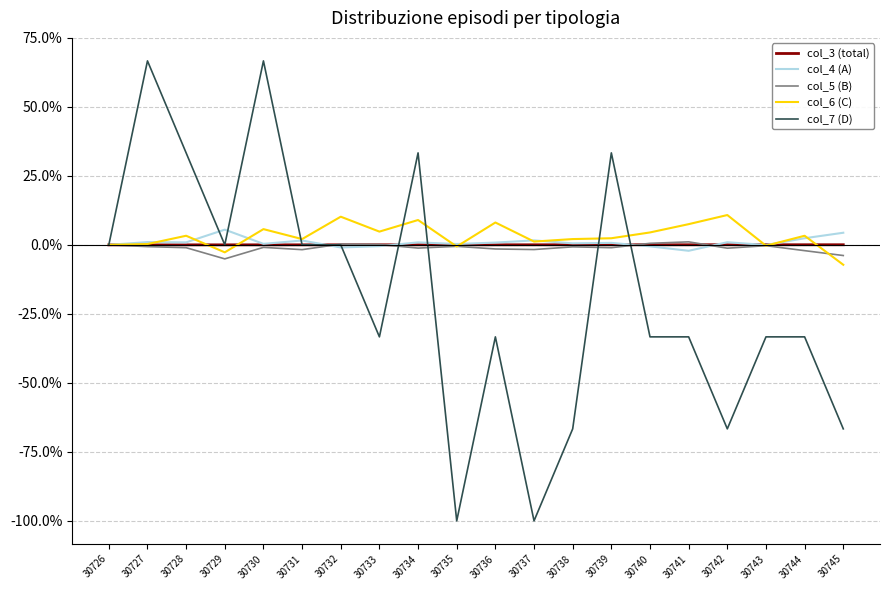

At which label does col_7 (D) first exceed -33?

30726